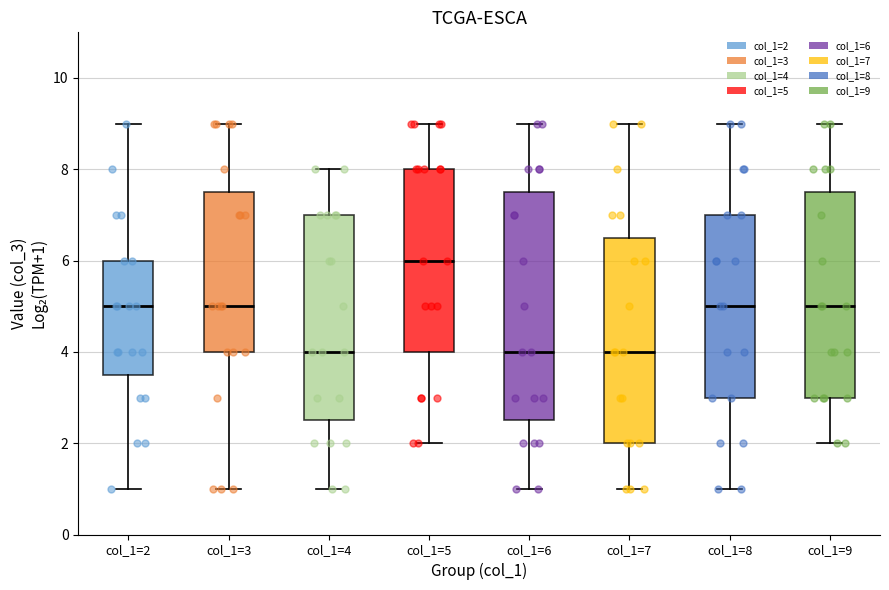

Where does the median line of the box for col_1=9 sit on the y-axis? The values are not printed on the chart, so give them approximately, as read against the axis.

5.0